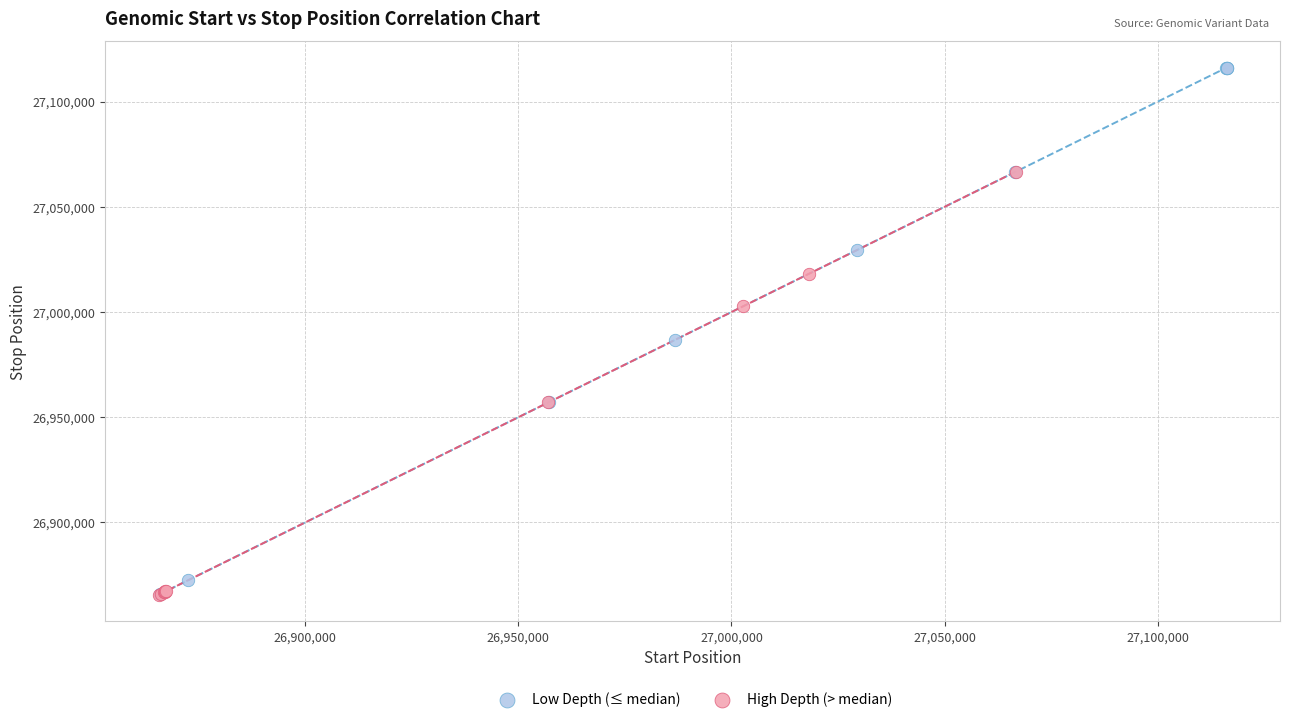

Which series contains the highest Y value?

Low Depth (≤ median)